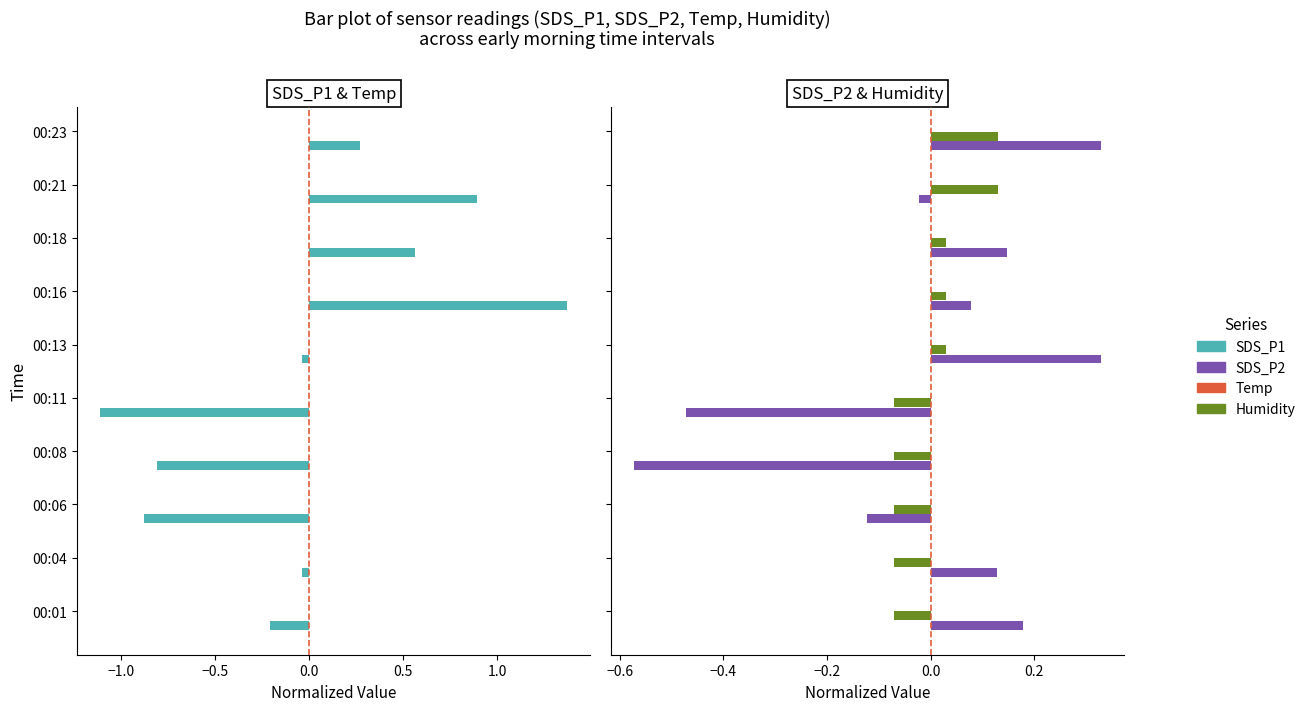

Which series has the largest total across all categories?

Temp